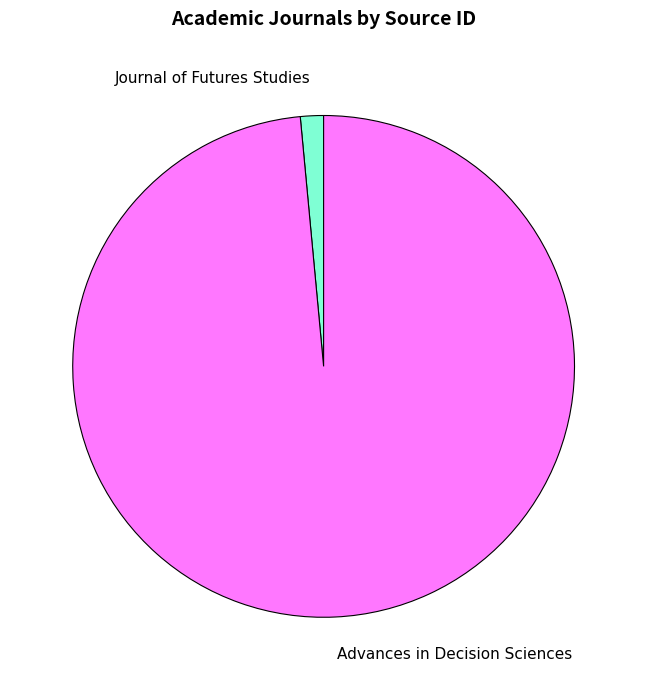

True or false: Advances in Decision Sciences accounts for 99% of the total.

True